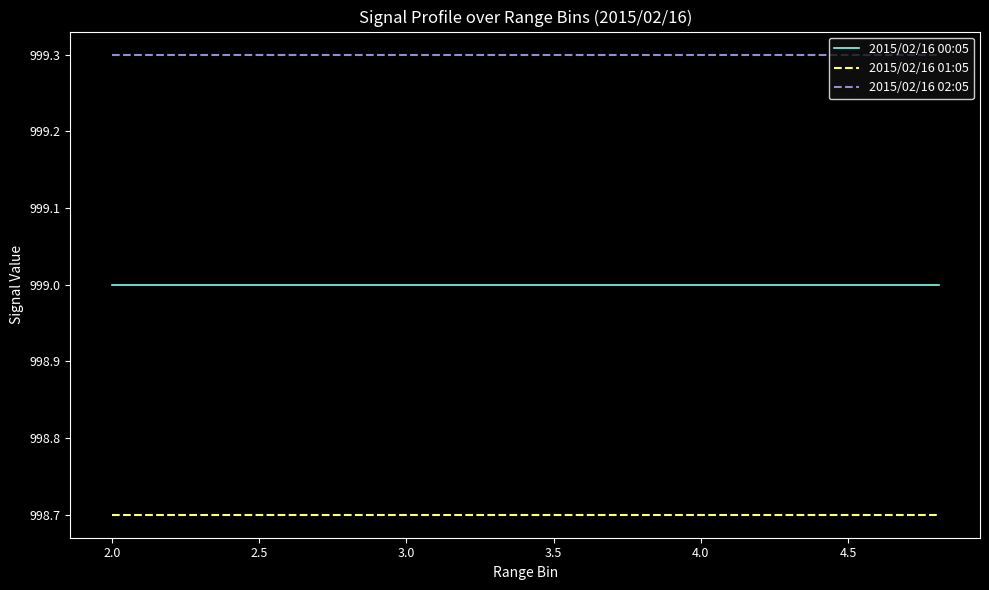

How many categories are shown in the chart?

20